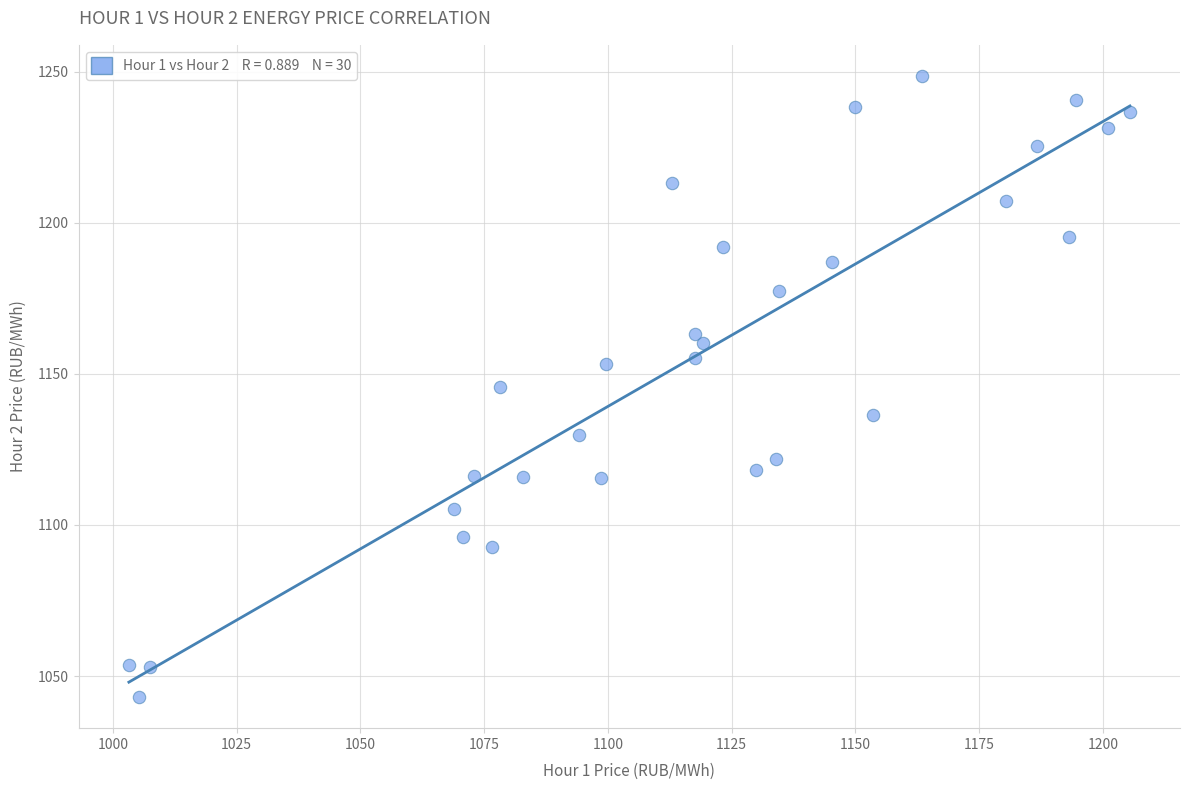

What is the range of Y values (max minus min)?

205.5